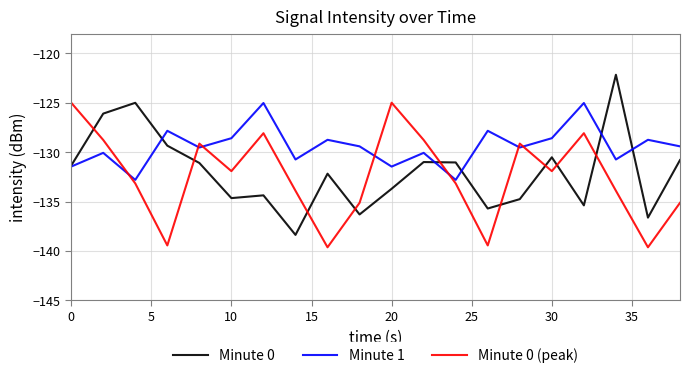

True or false: Minute 0 (peak) and Minute 0 cross at least once.

True